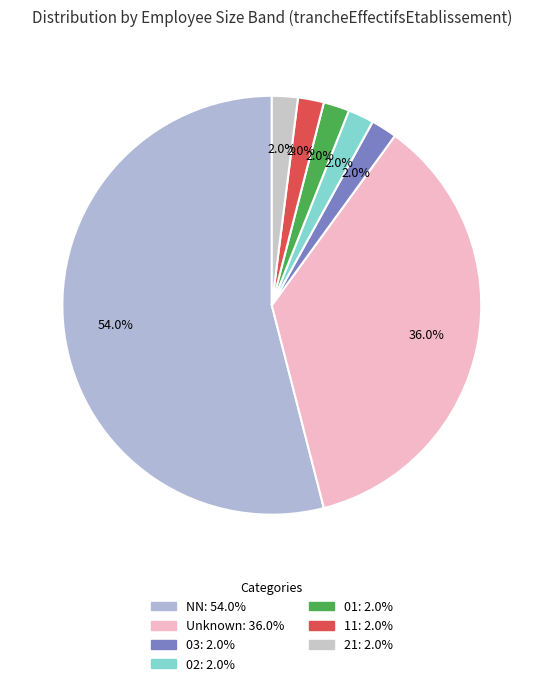

How many segments does this pie chart have?

7